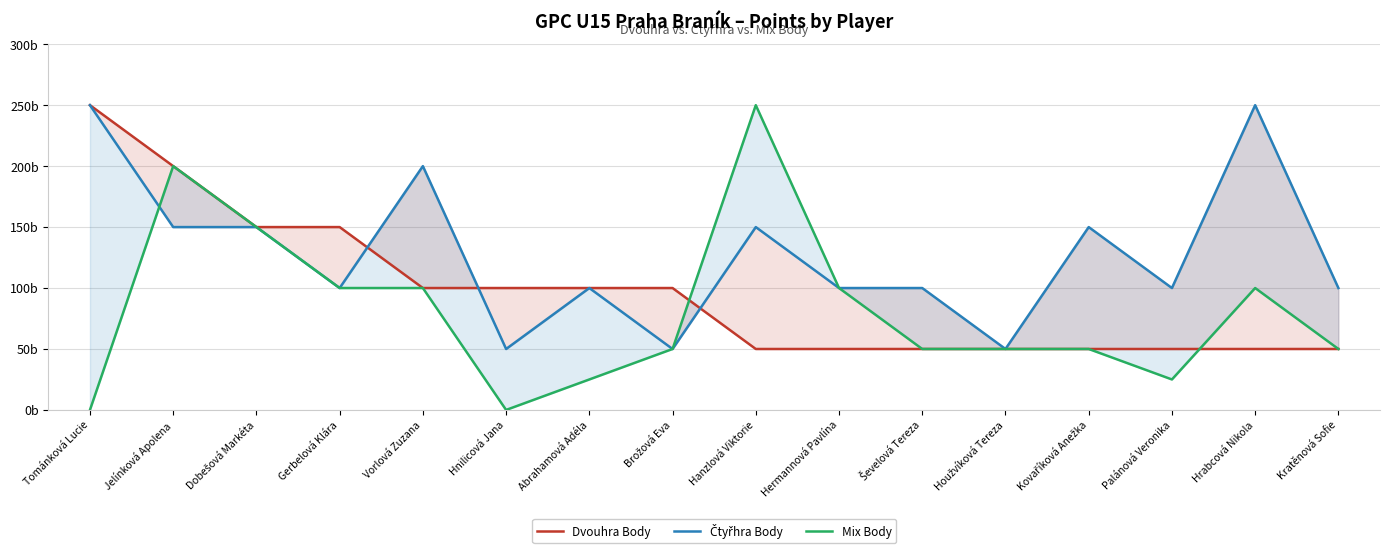

How many categories are shown in the chart?

16